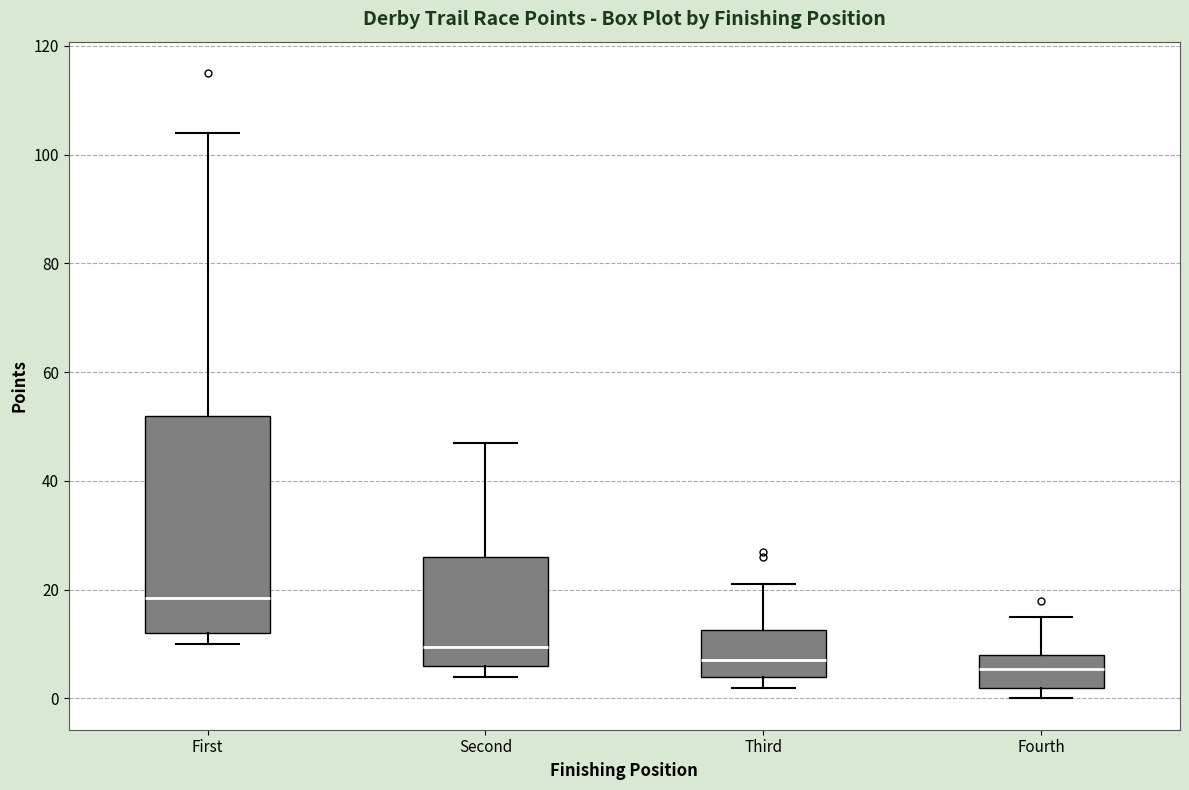

Comparing the boxes themselves (not the whiskers), which one is the tallest?

First